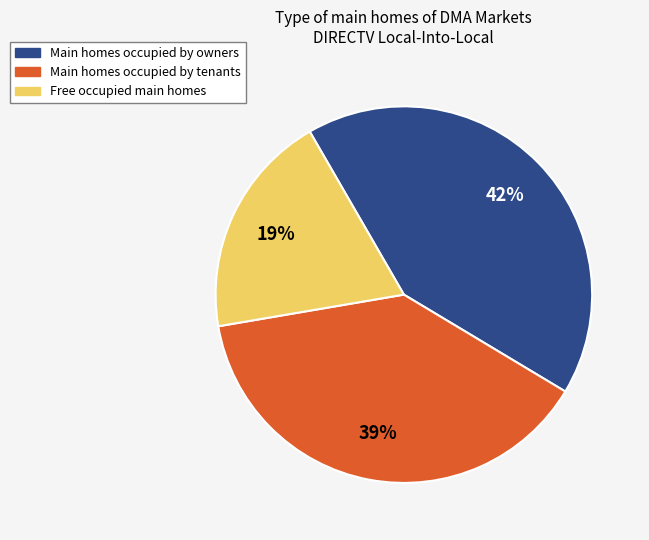

To the nearest percent, what is the difference between the largest and smallest slice percentages?

23%